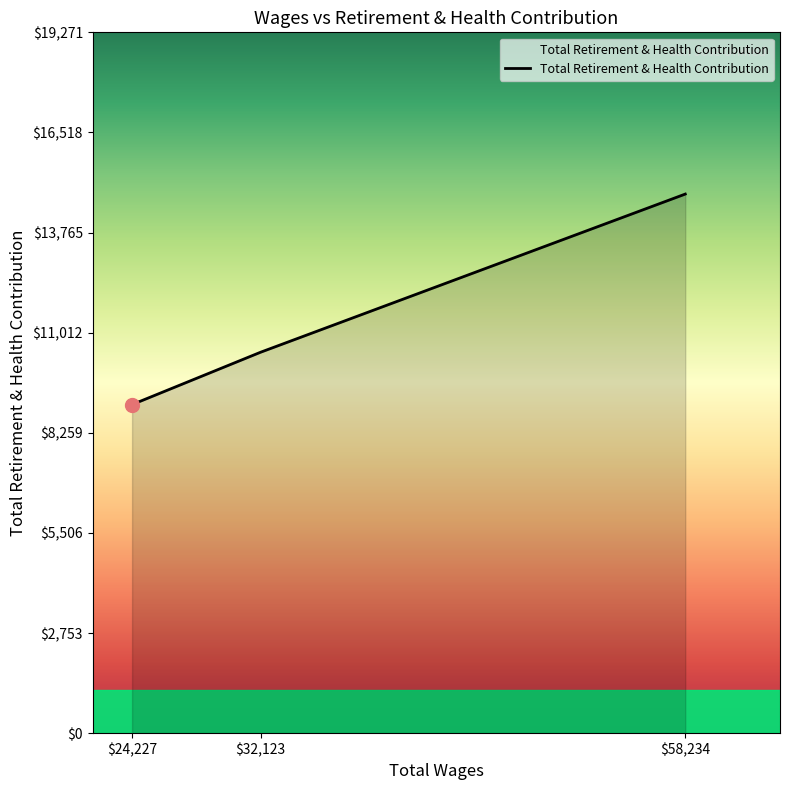

Between $24,227 and $58,234, which is larger?

$58,234